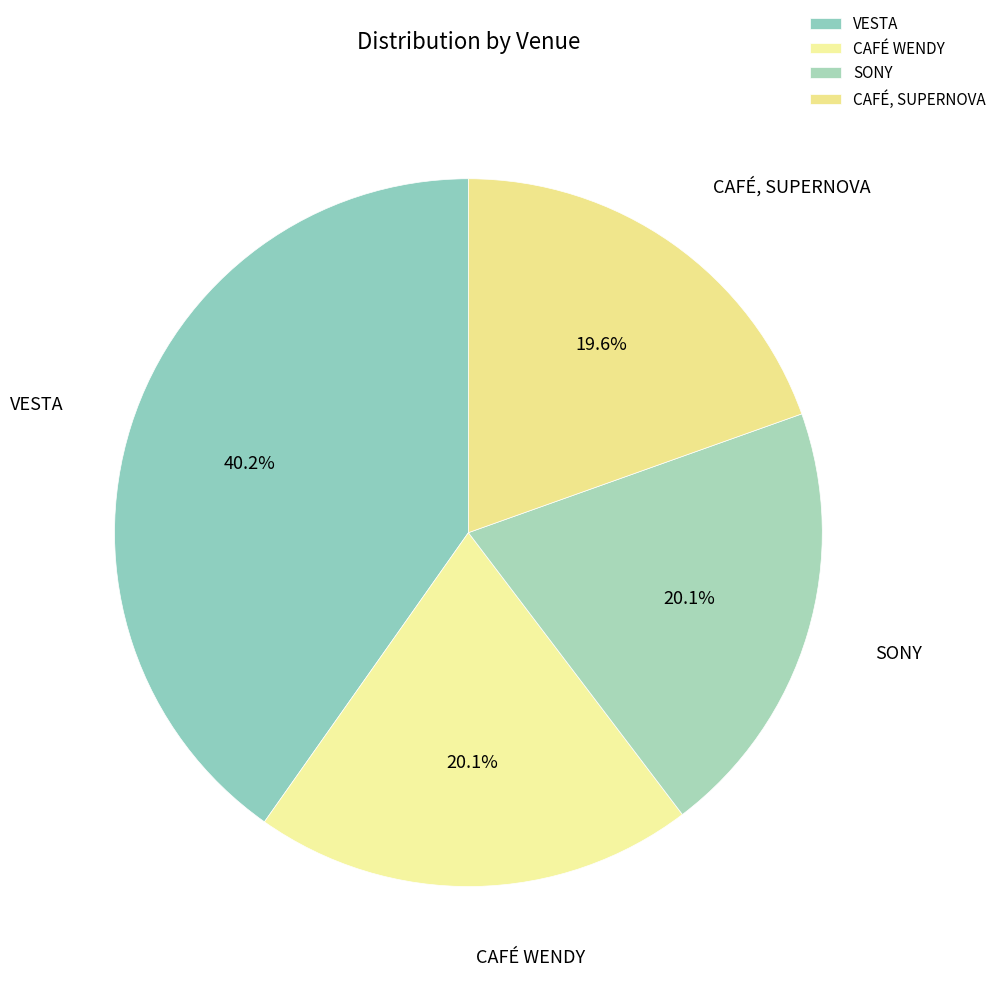

What percentage is the VESTA slice, to the nearest percent?

40%